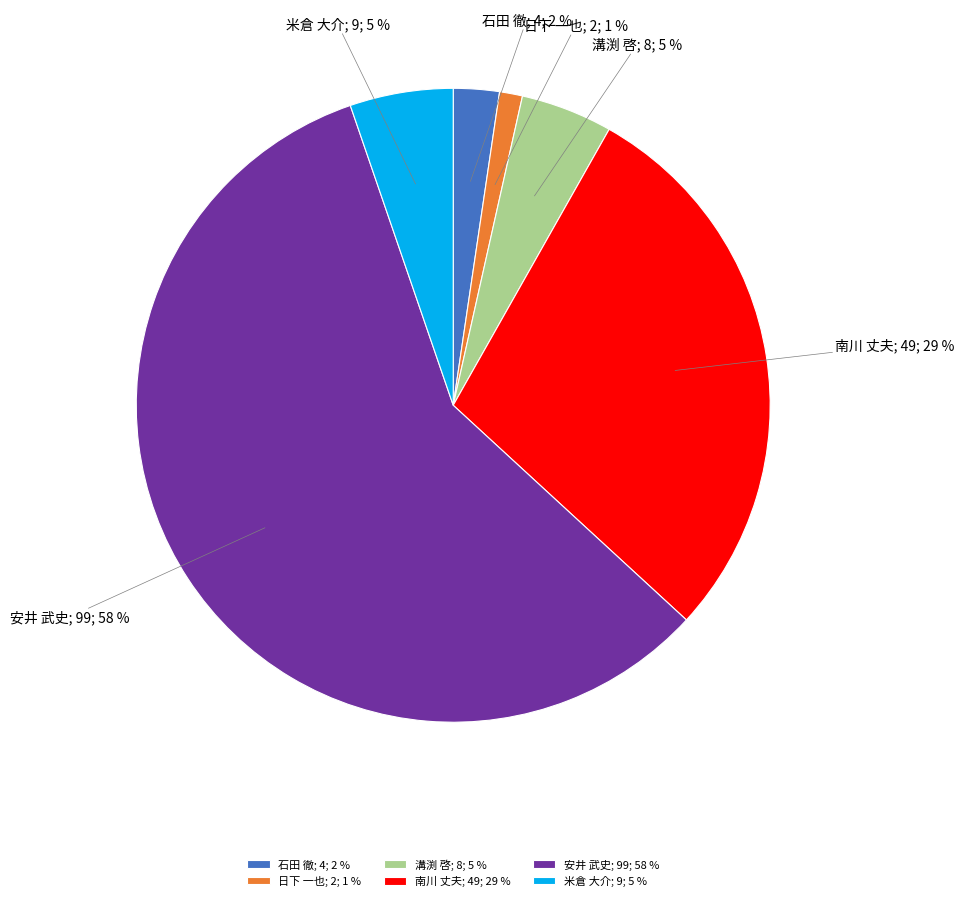

To the nearest percent, what portion does 石田 徹 represent?

2%